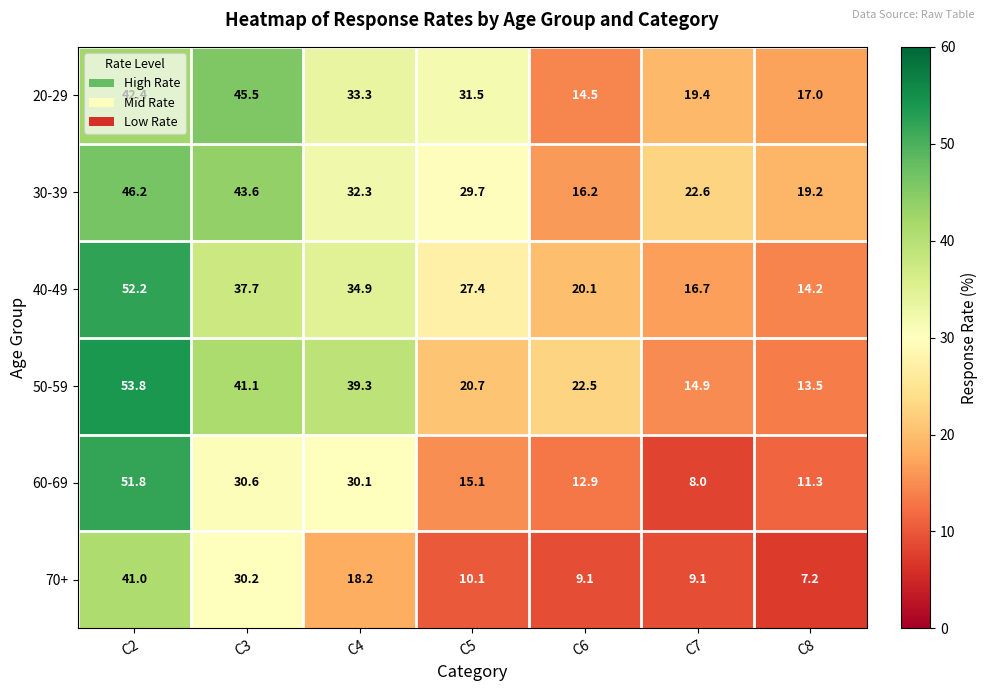

What is the difference between the 40-49 values at C6 and C8?

5.9